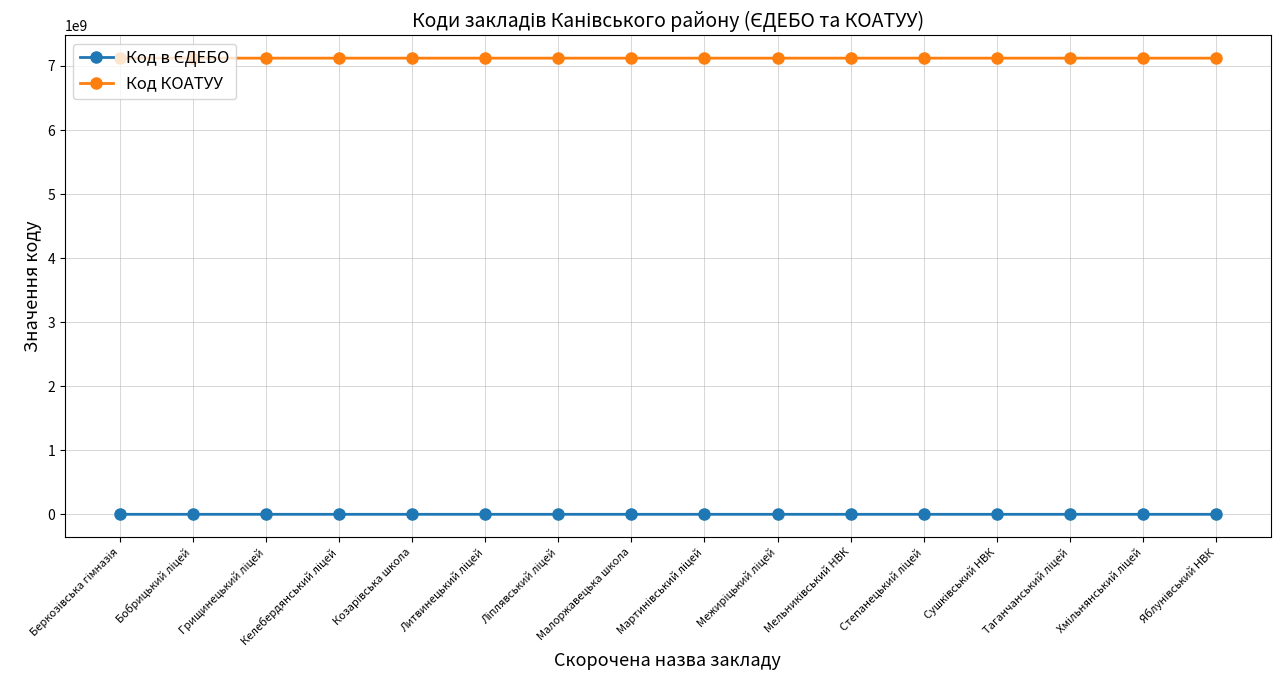

What is the highest value of the Код КОАТУУ series?

7122089601